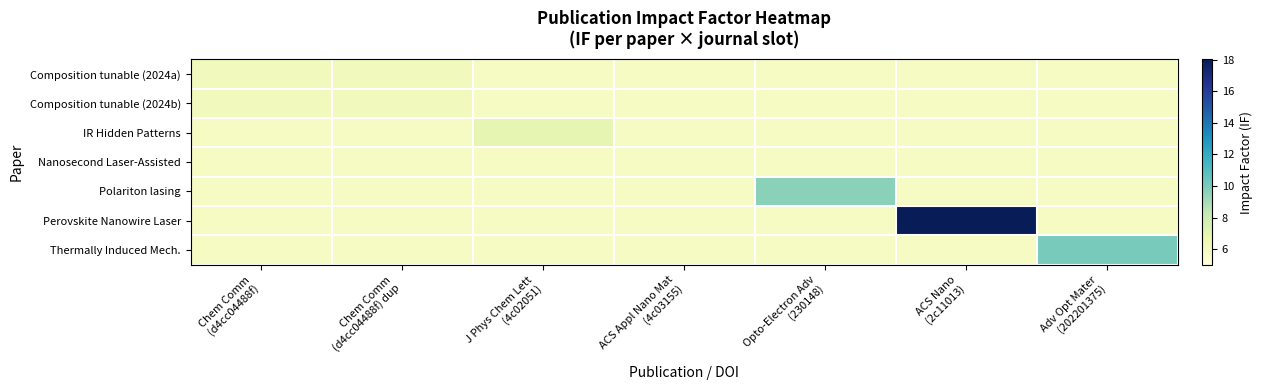

How many distinct data groups are displayed?

7